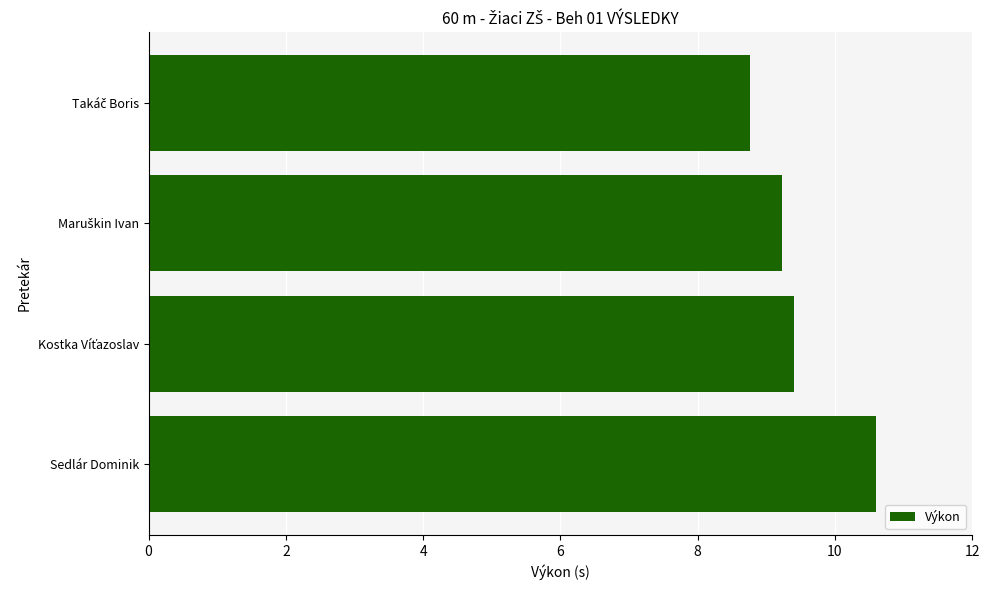

Which label corresponds to the largest value in the chart?

Sedlár Dominik